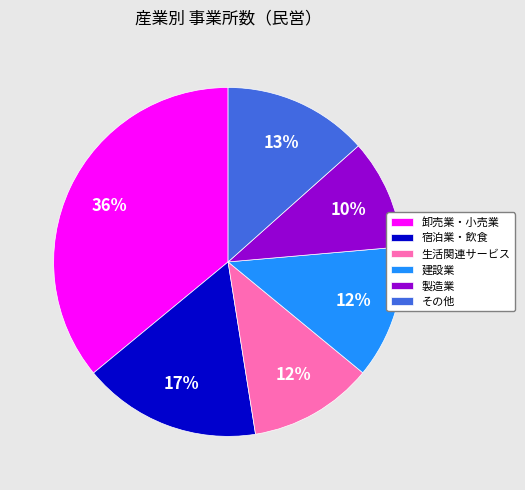

Is there any slice that represents more than half of the pie?

No